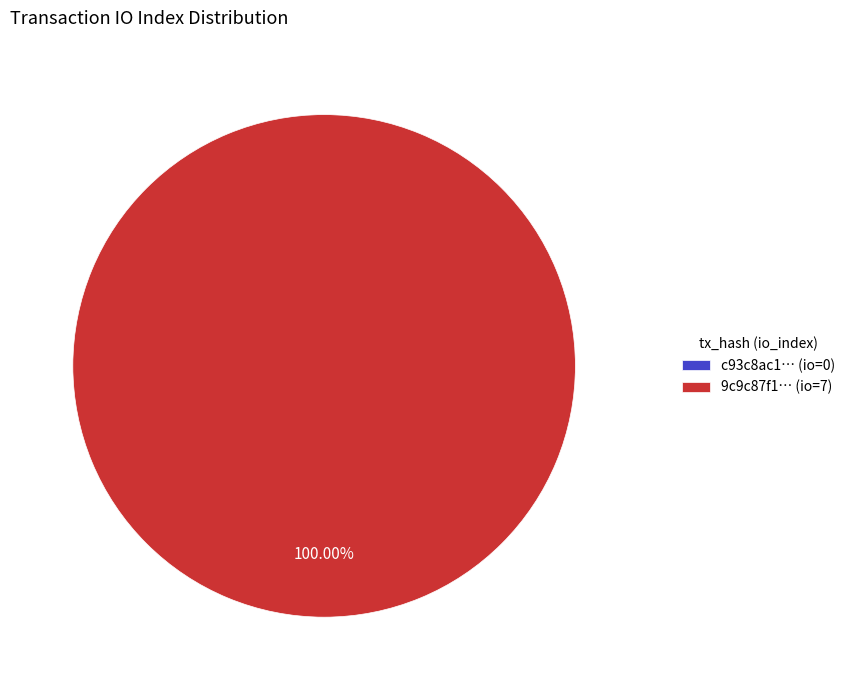

What is the majority slice?

tx_hash_1 io_index=7